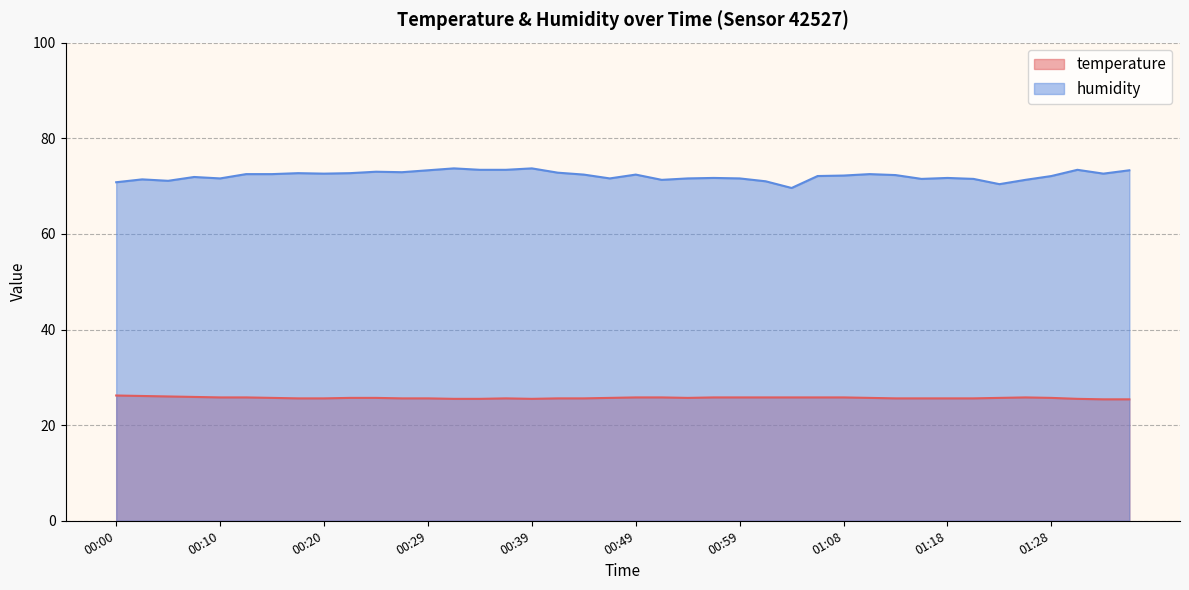

Reading left to right, list all the values displayed in this chart.

temperature: 26.2	26.1	26.0	25.9	25.8	25.8	25.7	25.6	25.6	25.7	25.7	25.6	25.6	25.5	25.5	25.6	25.5	25.6	25.6	25.7	25.8	25.8	25.7	25.8	25.8	25.8	25.8	25.8	25.8	25.7	25.6	25.6	25.6	25.6	25.7	25.8	25.7	25.5	25.4	25.4
humidity: 70.8	71.4	71.1	71.9	71.6	72.5	72.5	72.7	72.6	72.7	73.0	72.9	73.3	73.7	73.4	73.4	73.7	72.8	72.4	71.6	72.4	71.3	71.6	71.7	71.6	71.0	69.6	72.1	72.2	72.5	72.3	71.5	71.7	71.5	70.4	71.3	72.1	73.4	72.6	73.3